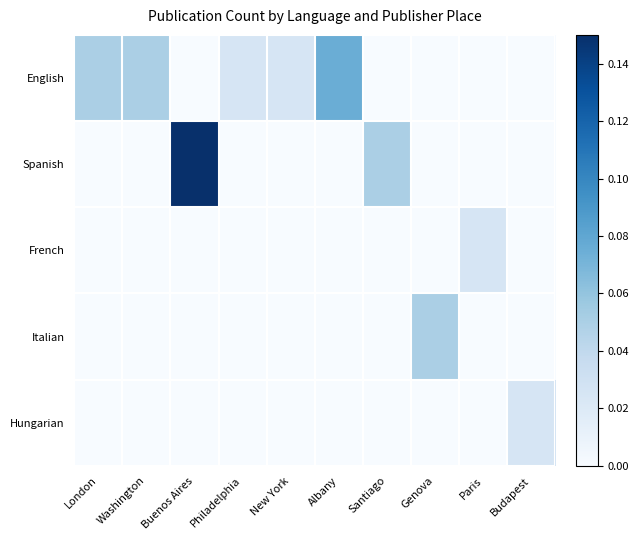

List the series in order of their peak value, lowest first.

French, Hungarian, Italian, English, Spanish